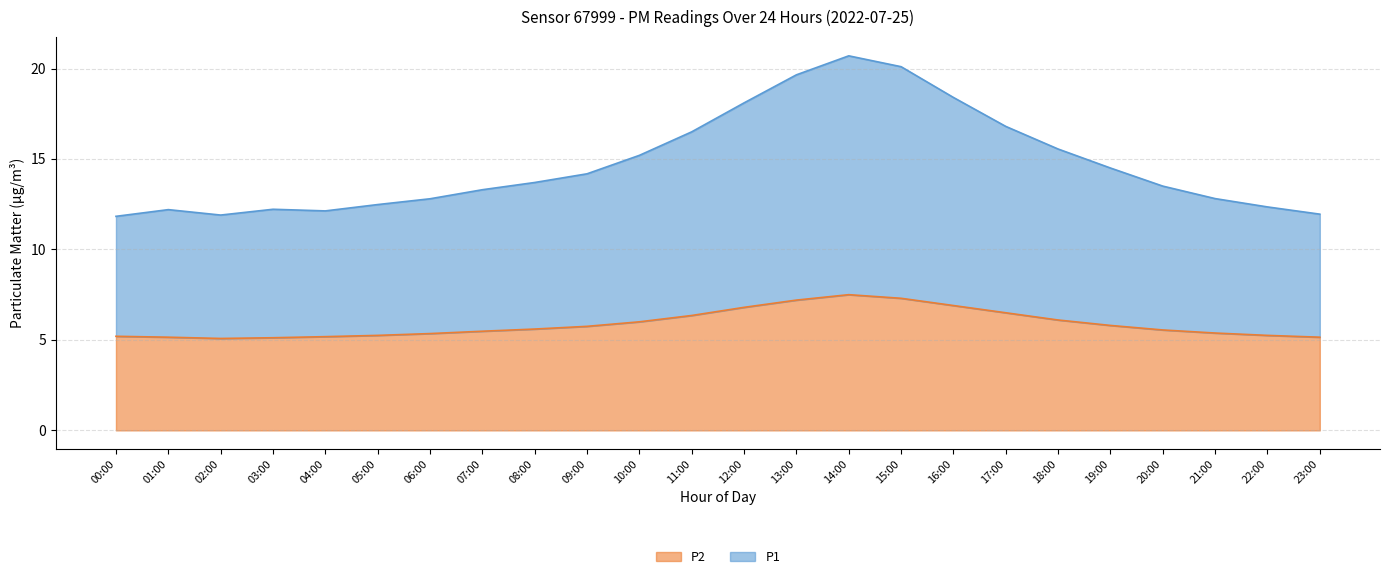

At which category does P2 reach its first local peak?

14:00